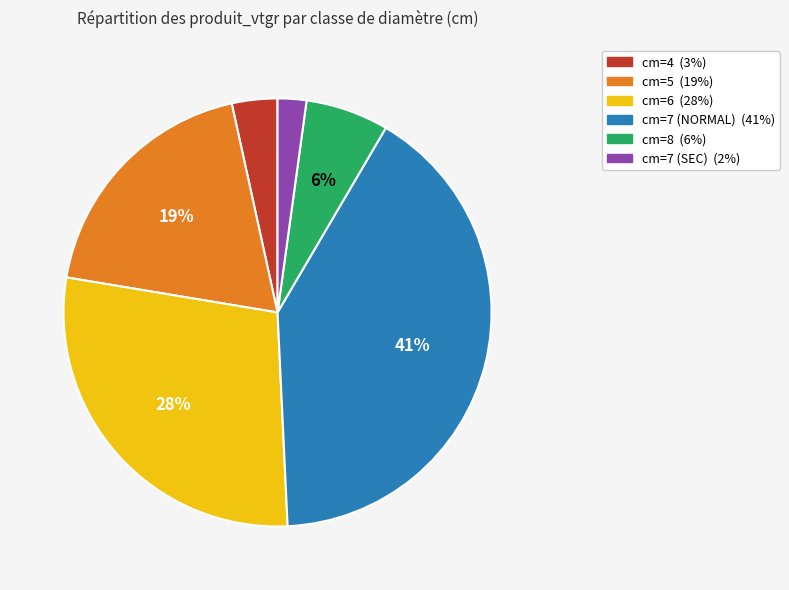

What is the smallest slice in the pie chart?

cm=7 (SEC)